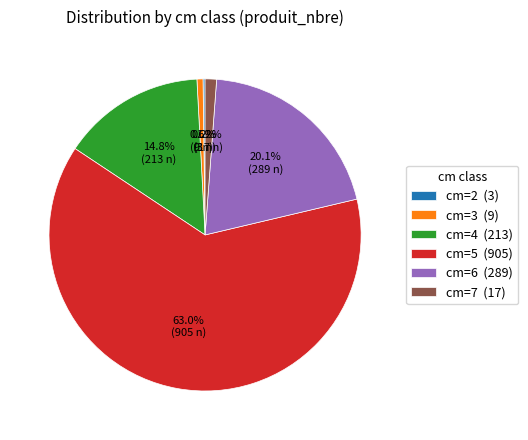

Which has a higher value, cm=5 (905) or cm=7 (17)?

cm=5 (905)